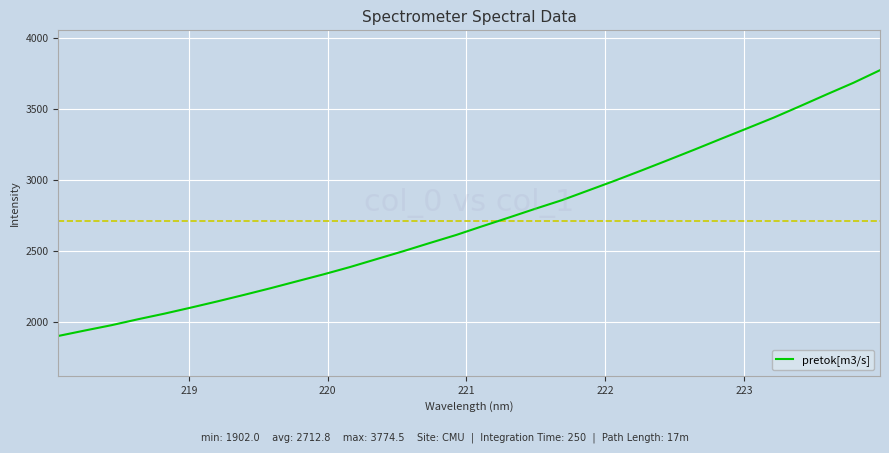

What is the smallest value displayed?

1902.0